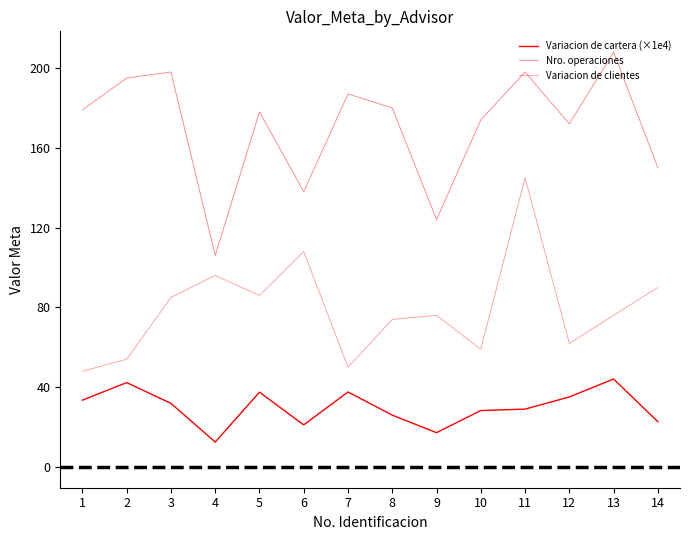

How many lines are shown in the chart?

3